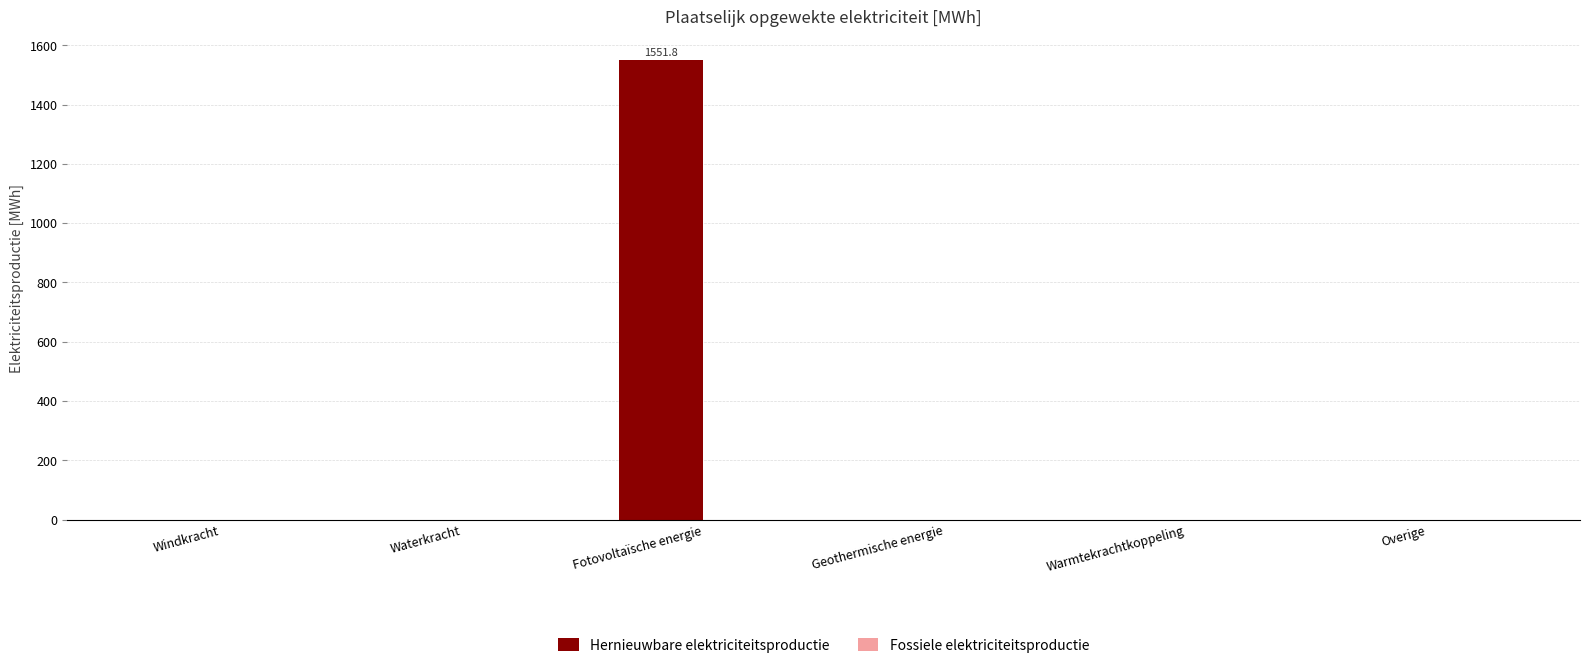

What is the sum of all values?

1551.8